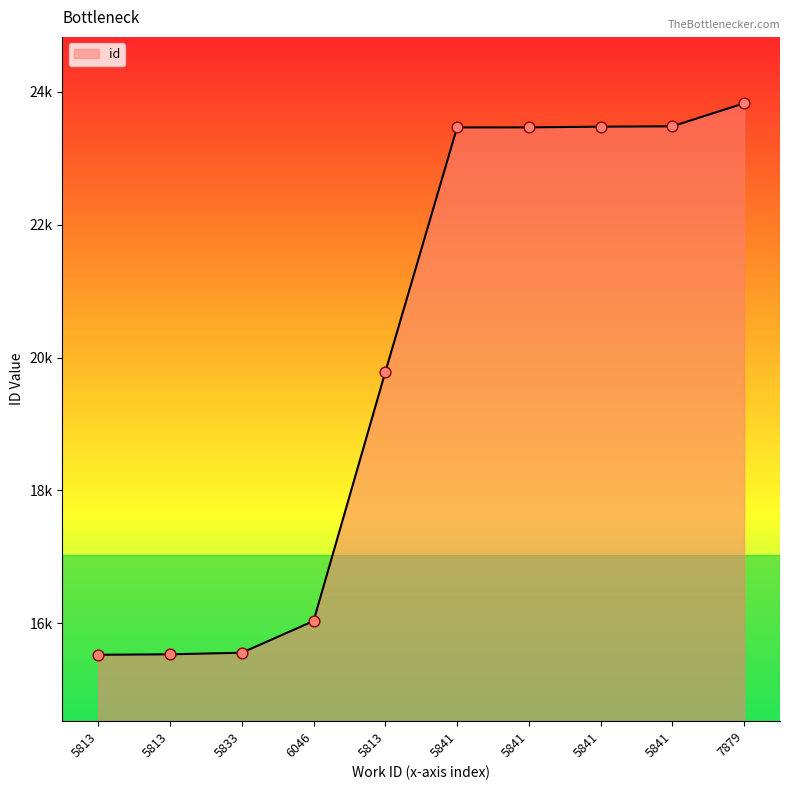

Approximately how many times larger is the value at 5833 compared to 5841?

0.7